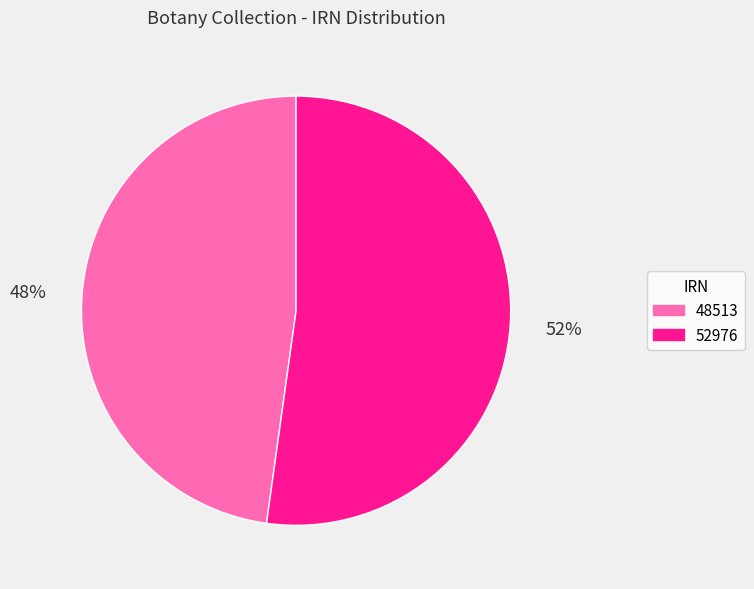

Is there a majority slice in this chart?

Yes